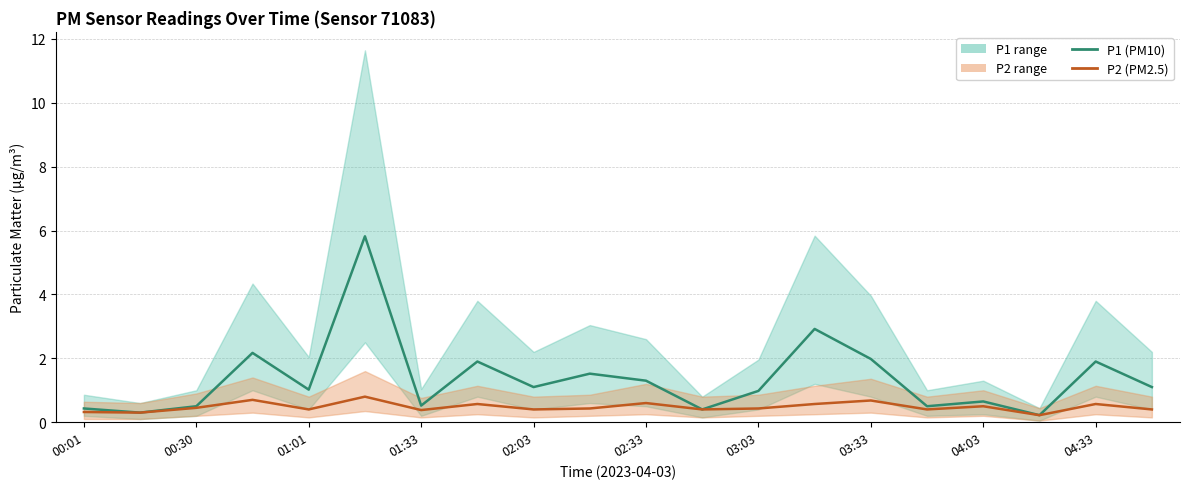

What is the sum of all P2 (PM2.5) values?

9.5